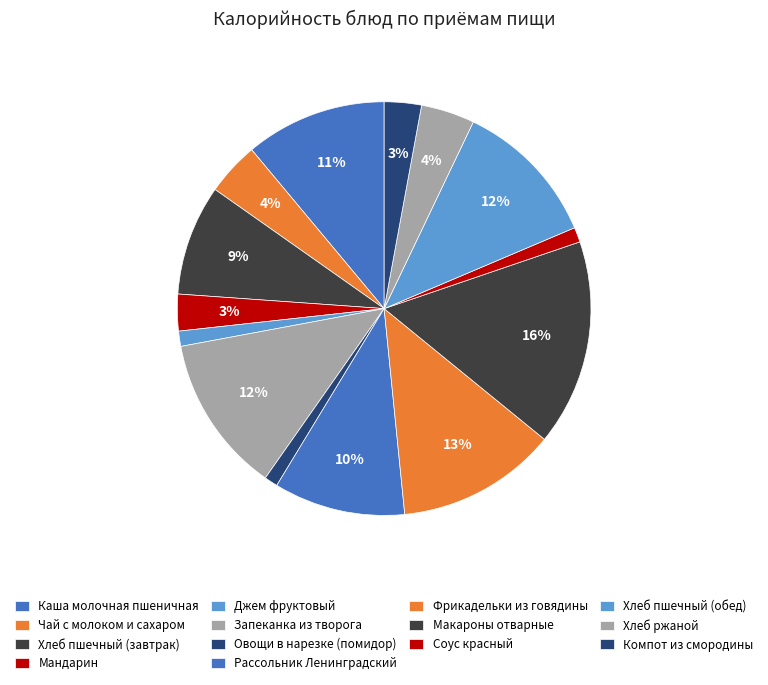

Do Рассольник Ленинградский and Соус красный together represent more than half of the pie?

No